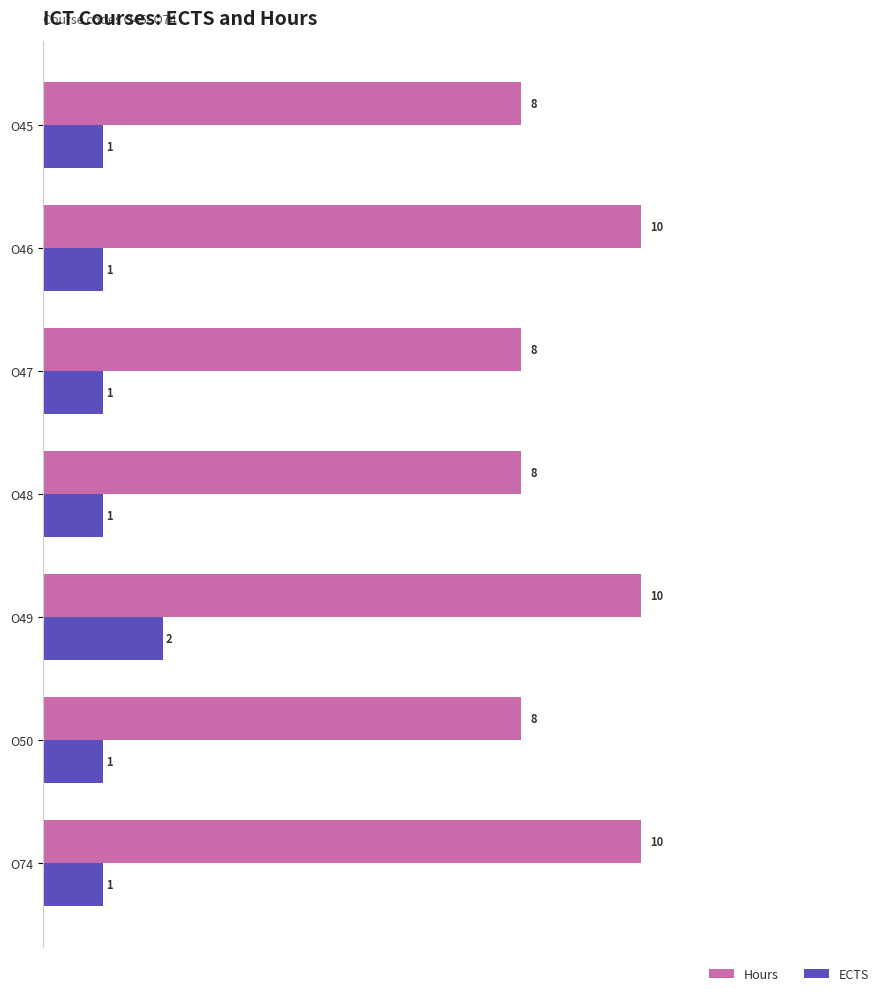

Between O46 and O49, which series saw the biggest shift?

ECTS